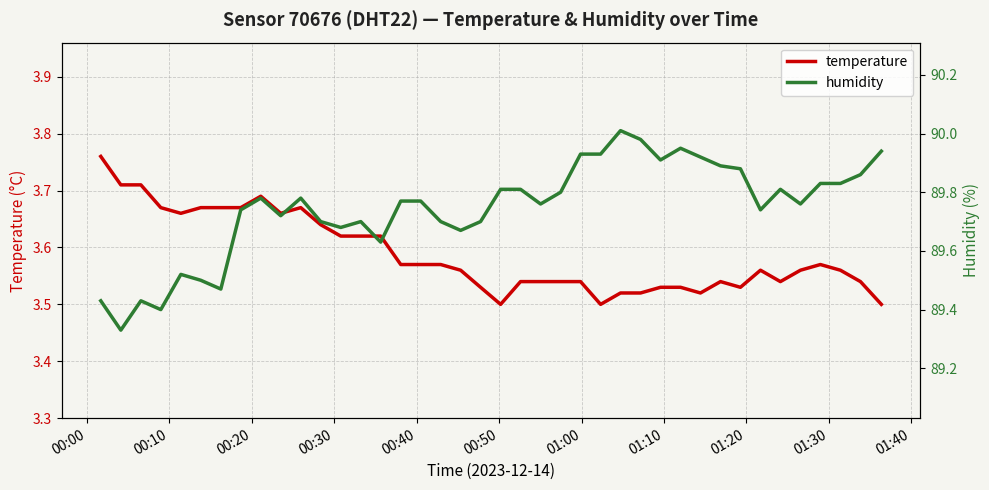

What is the maximum value for temperature?

3.8